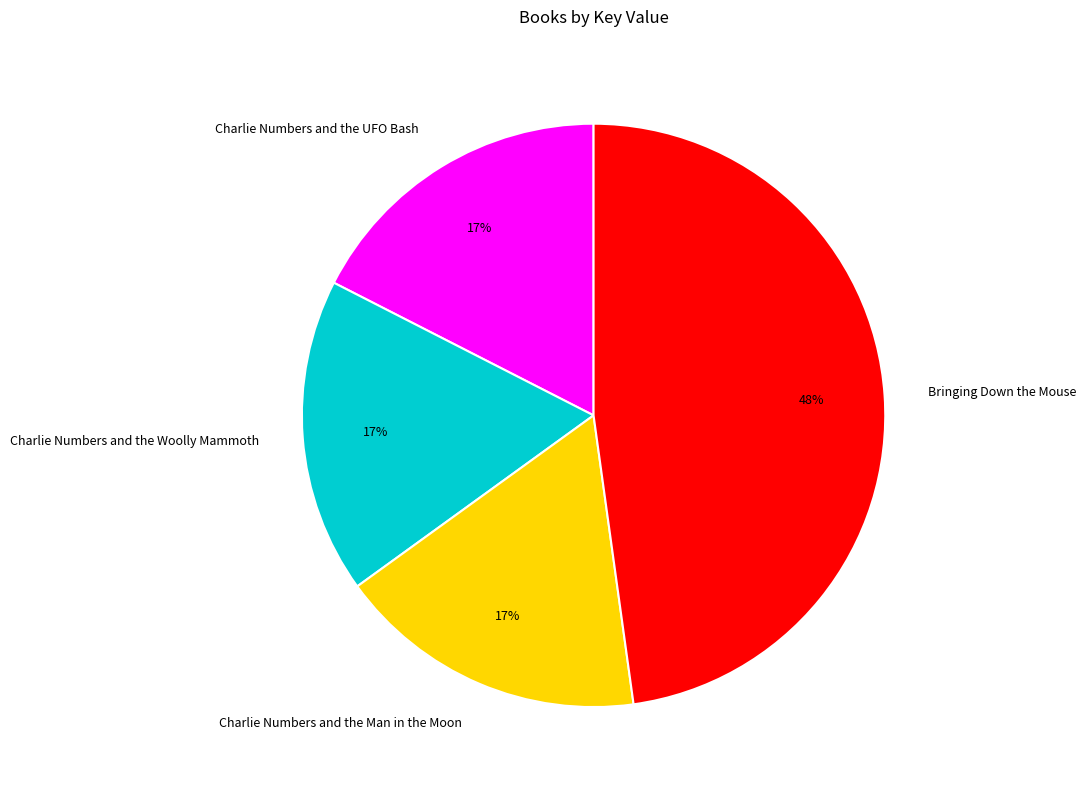

To the nearest percent, what is the difference between the largest and smallest slice percentages?

31%